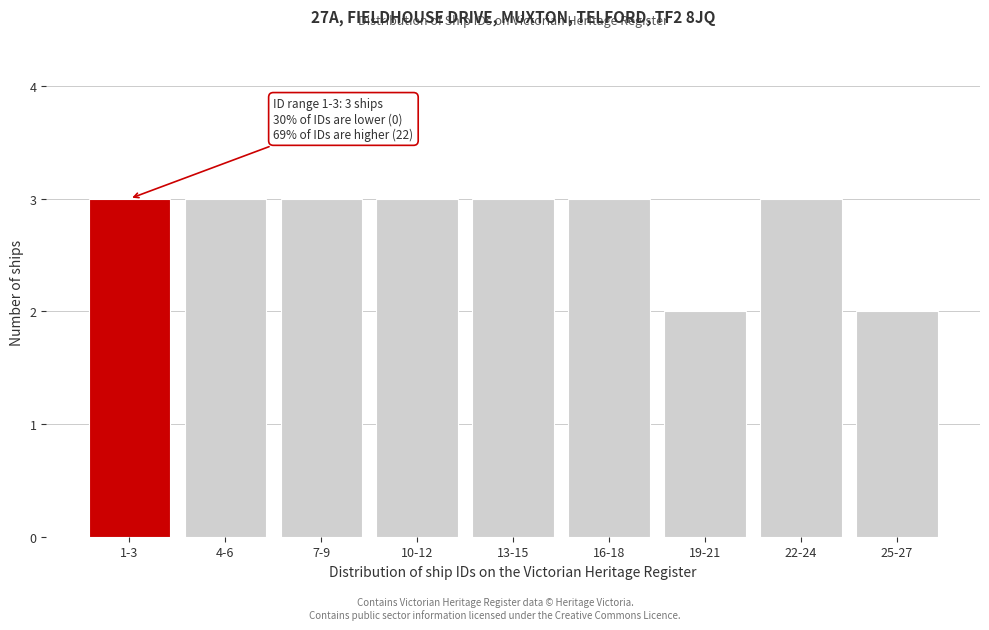

Reading left to right, extract all data points from this chart.

1-3=3	4-6=3	7-9=3	10-12=3	13-15=3	16-18=3	19-21=2	22-24=3	25-27=2